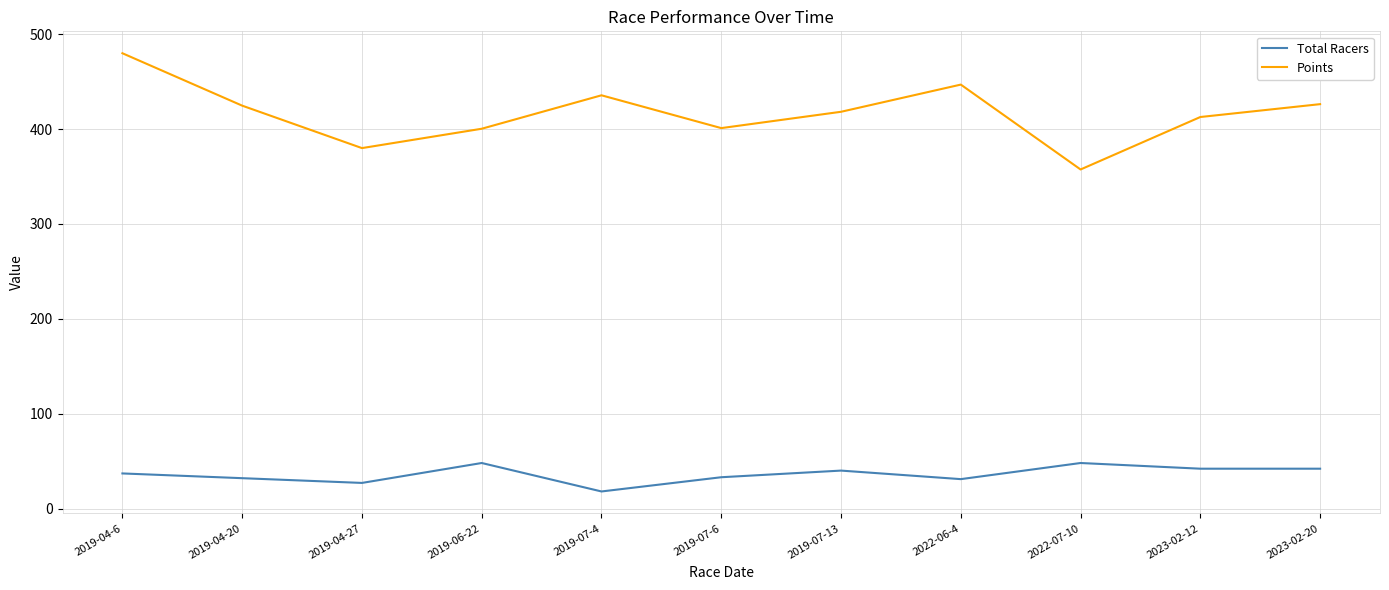

Rank the series by their maximum value, from lowest to highest.

Total Racers, Points